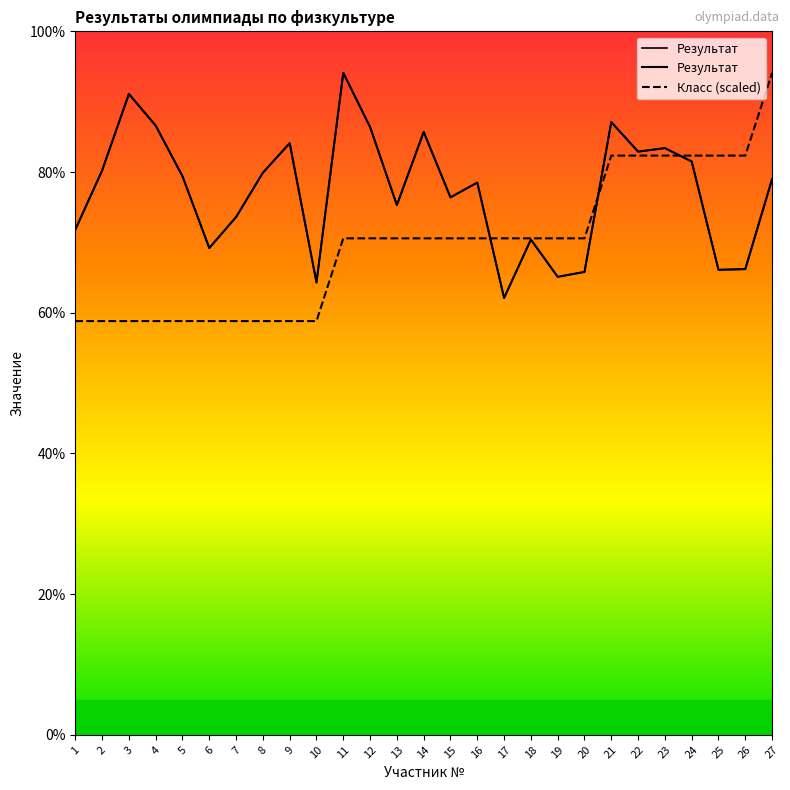

Which category has the lowest value in the Класс (scaled) series?

1